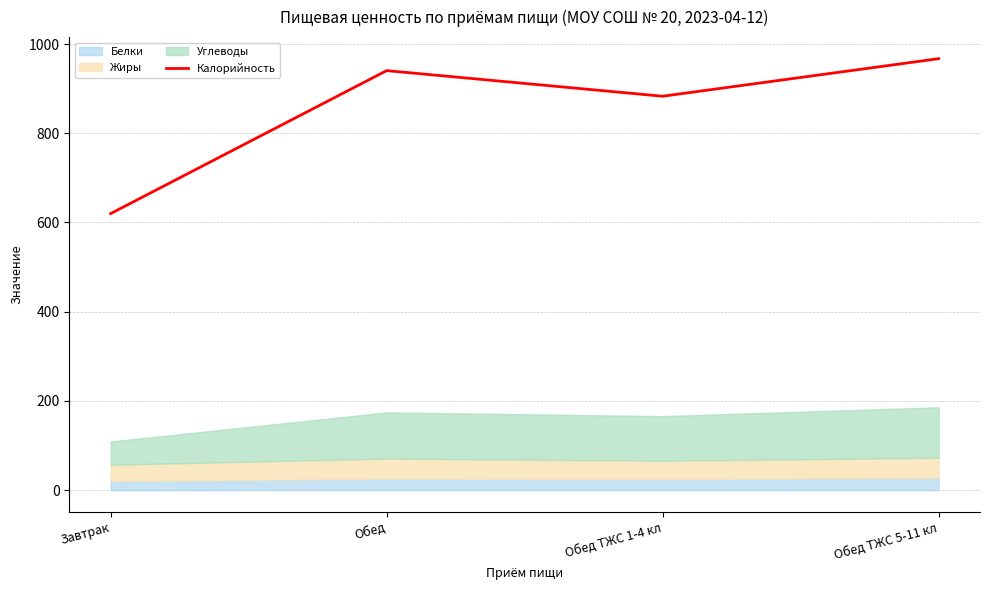

True or false: the data has more than 0 interior local peaks.

True